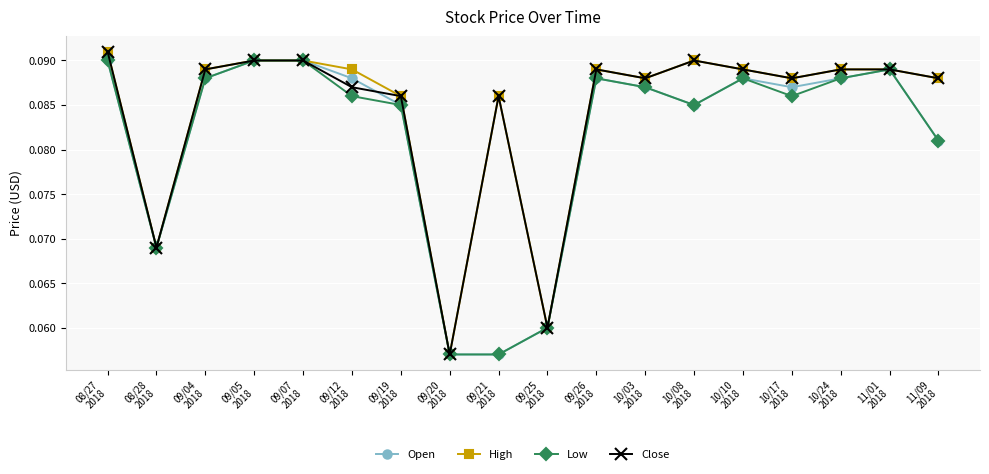

True or false: Low has more than 2 points higher than both neighbors.

True